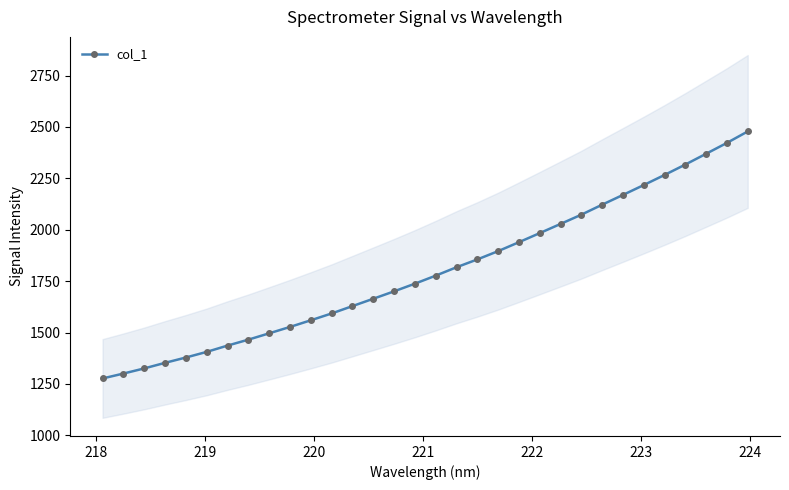

What is the value of the col_1 point at the 6th from the left?

1405.9